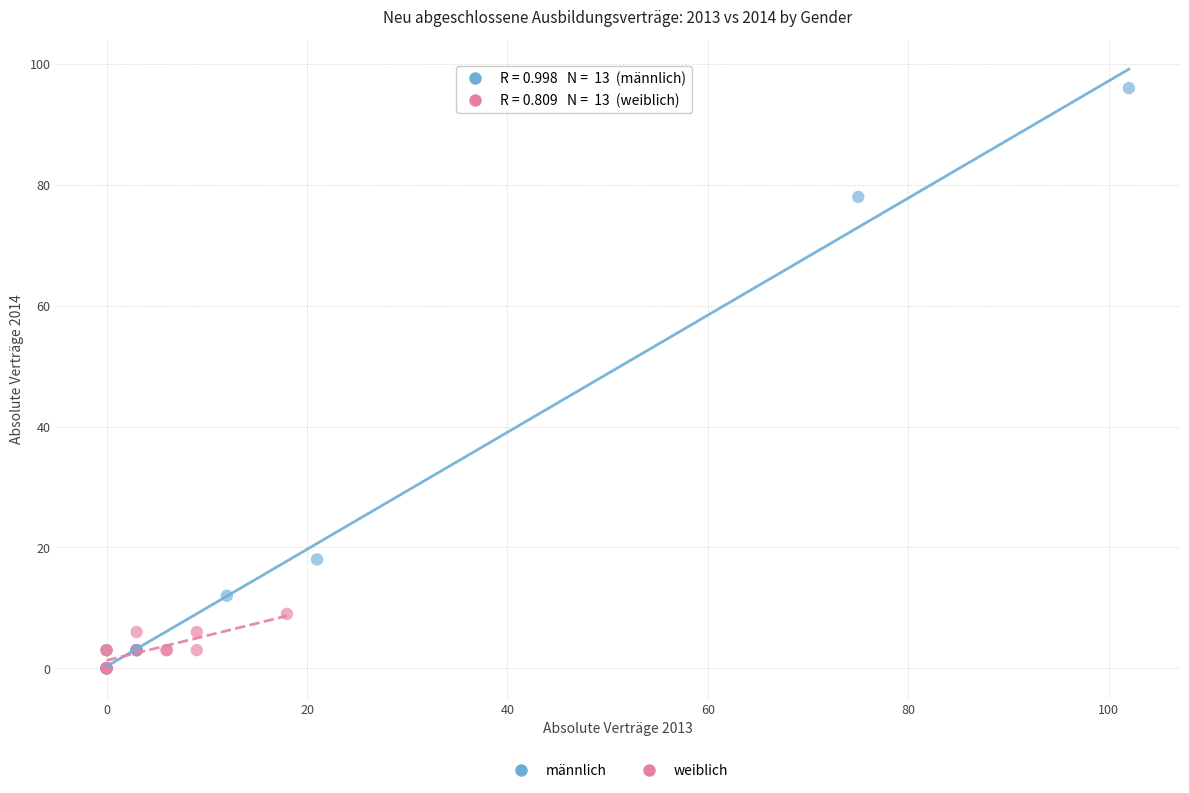

Which series contains the highest Y value?

männlich